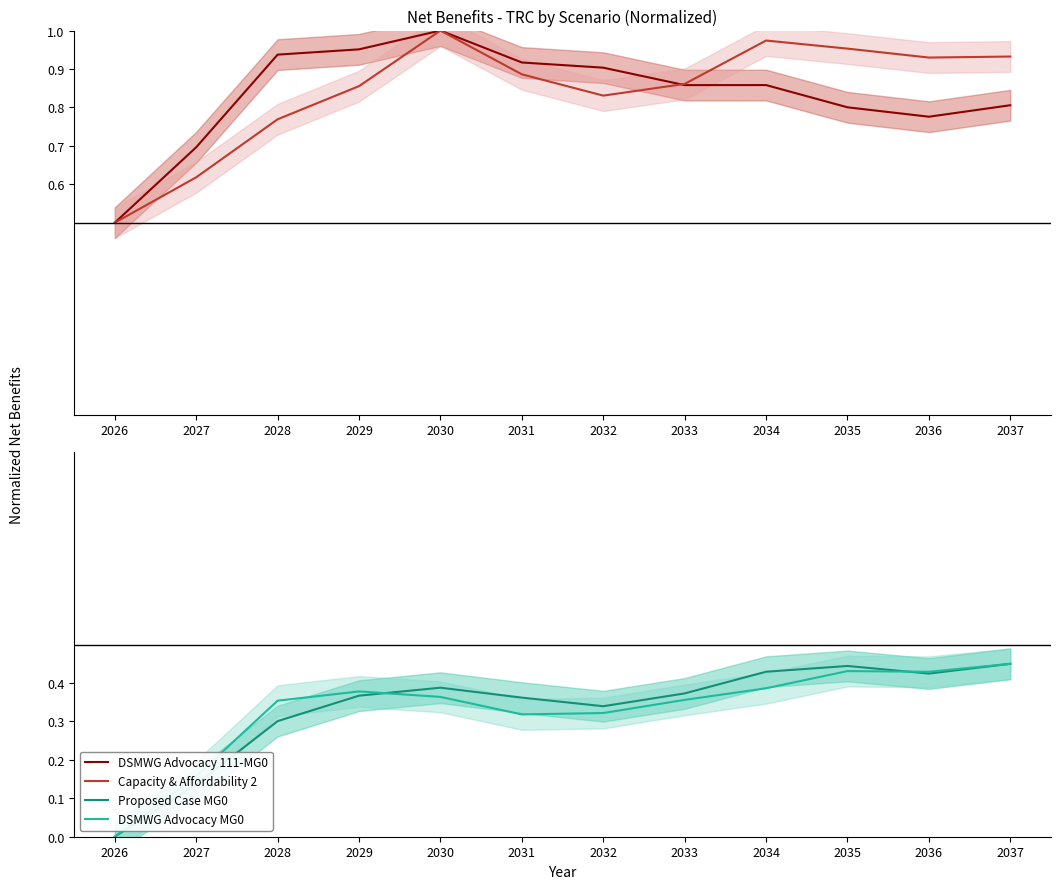

True or false: DSMWG Advocacy 111-MG0 has a value of 1.2 at 2035.

False